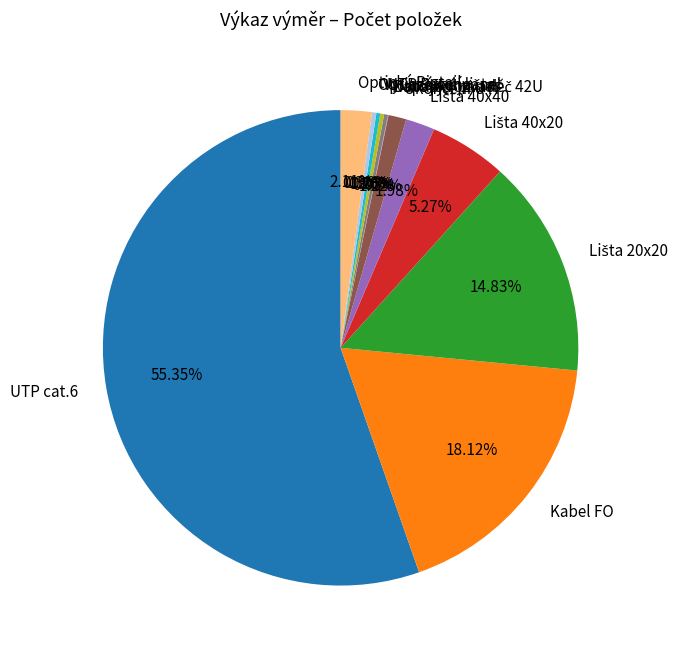

What is the largest slice in the pie chart?

UTP cat.6